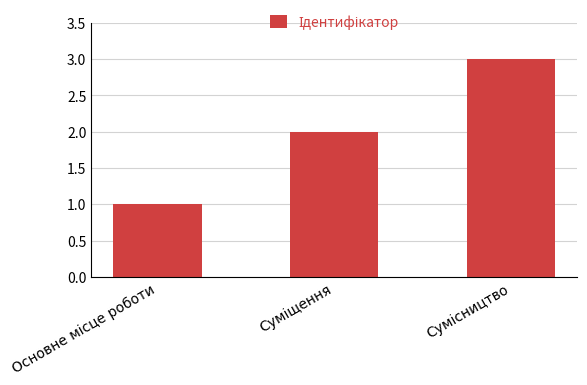

How many data points are less than 2?

1